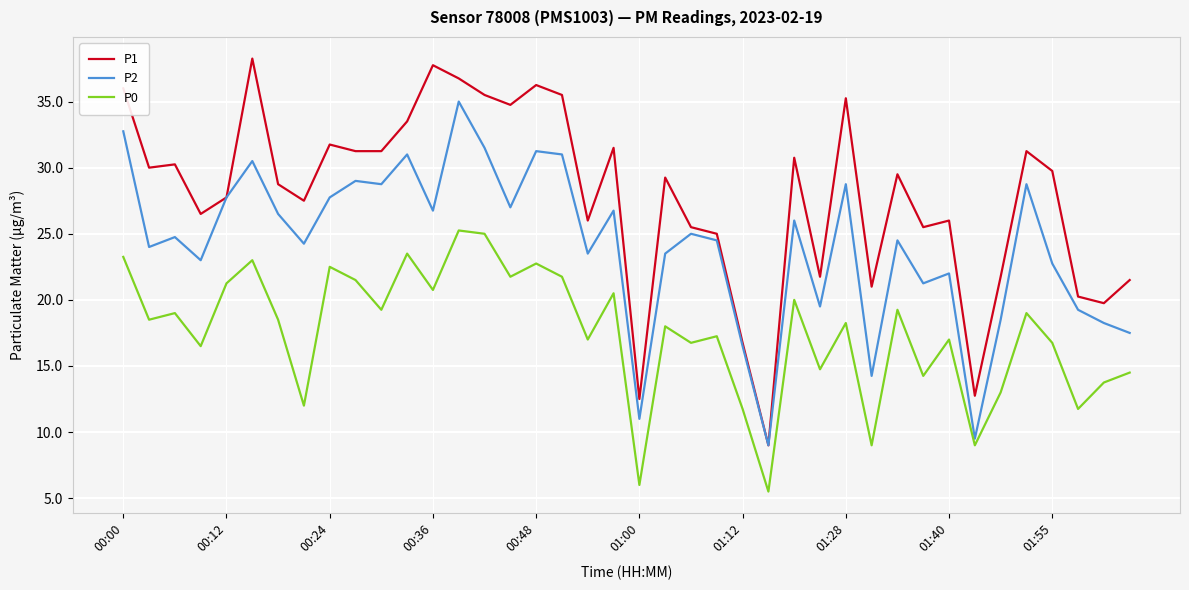

List the series in order of their overall mean, lowest first.

P0, P2, P1